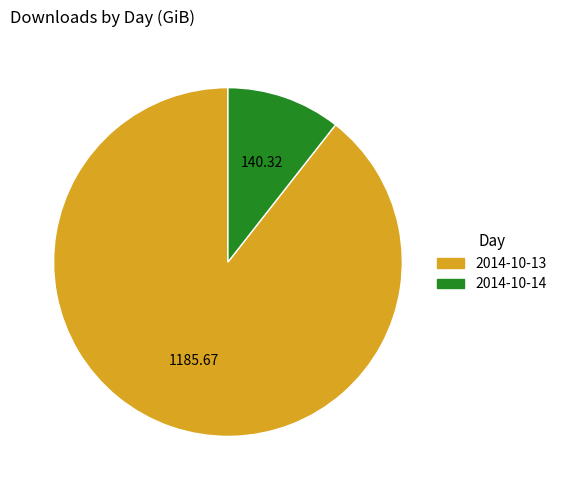

The 2014-10-14 slice represents 11% of the pie. True or false?

True